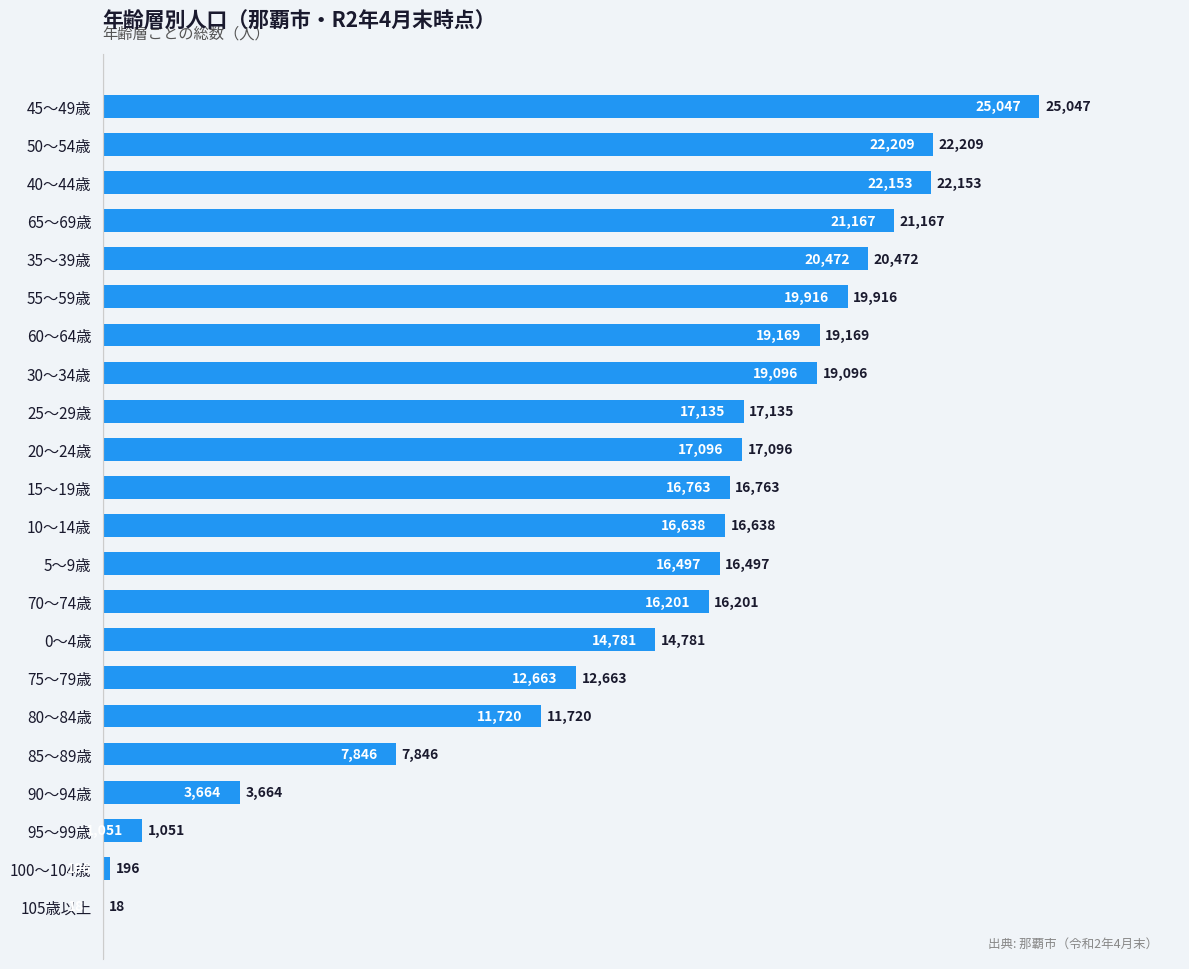

The chart shows a value of 25047 at 45～49歳. True or false?

True